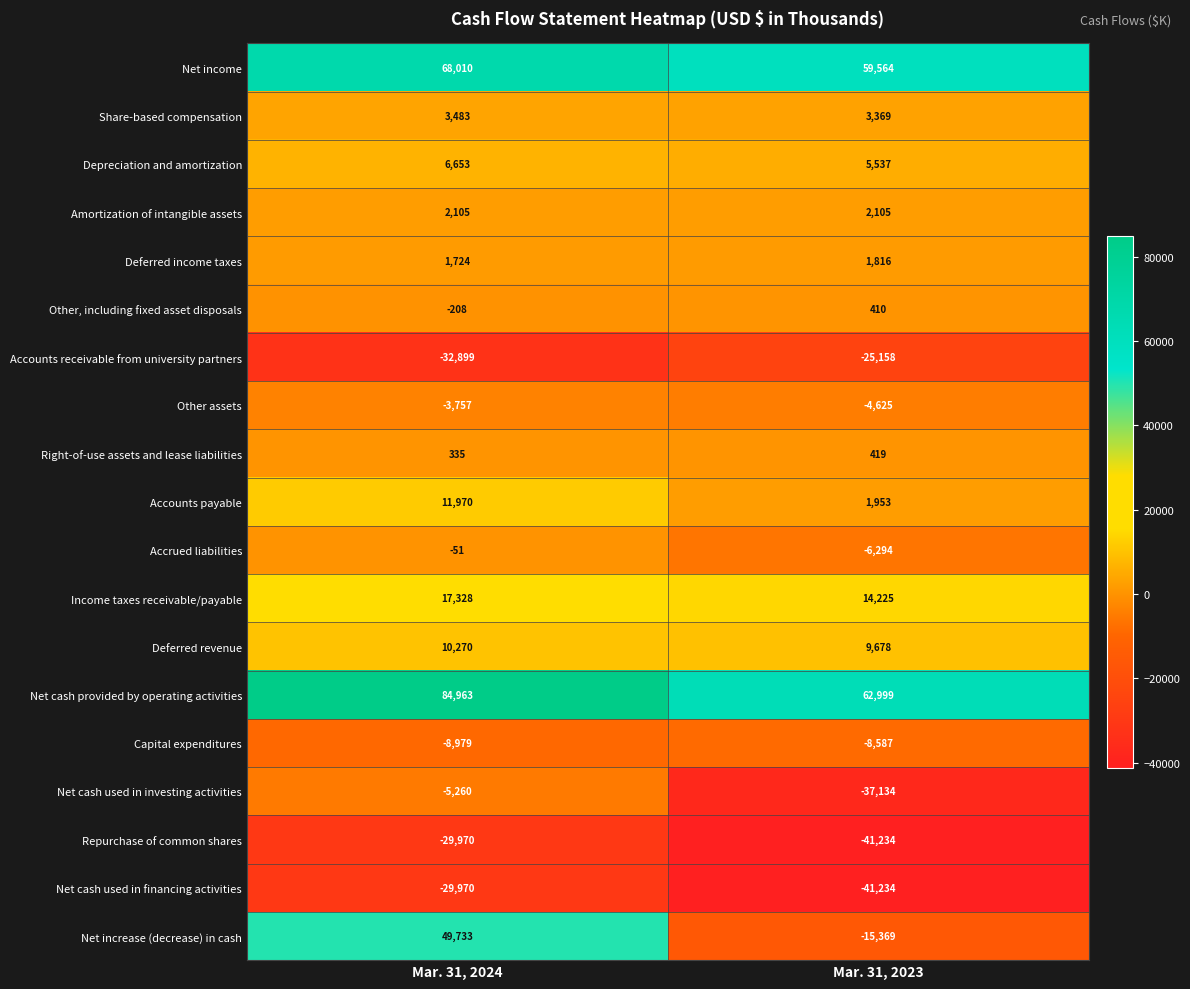

True or false: Depreciation and amortization has a value of 1523 at Mar. 31, 2023.

False